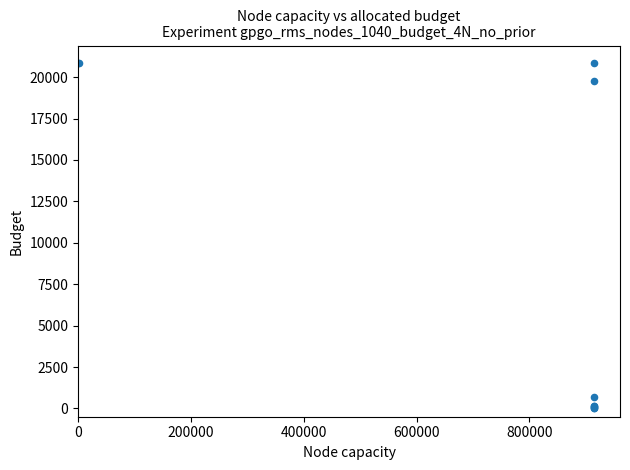

What Y value in the scatter plot is closest to 10438?

19743.8